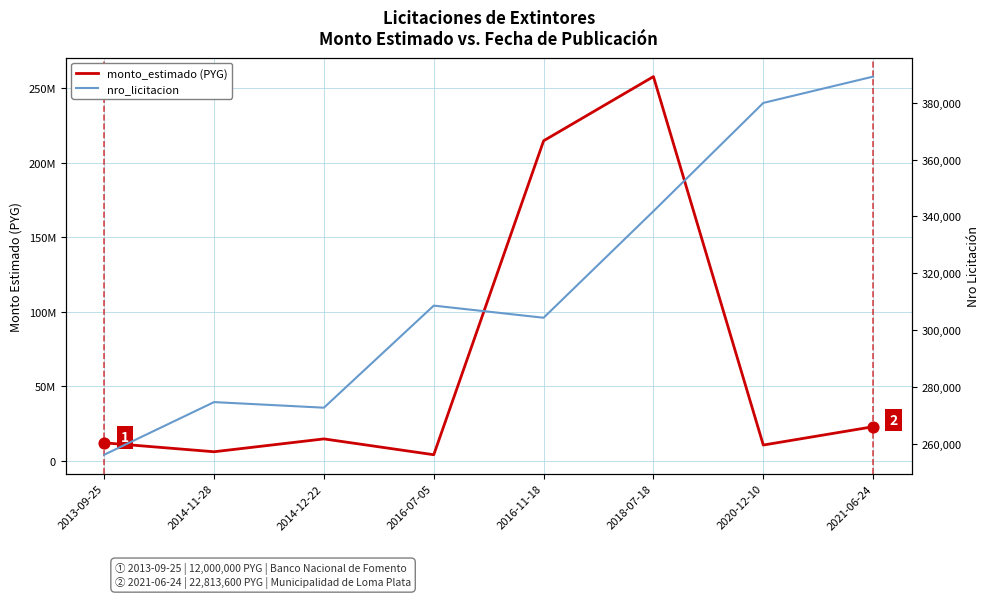

What are all the series names shown in the legend?

monto_estimado (PYG), nro_licitacion